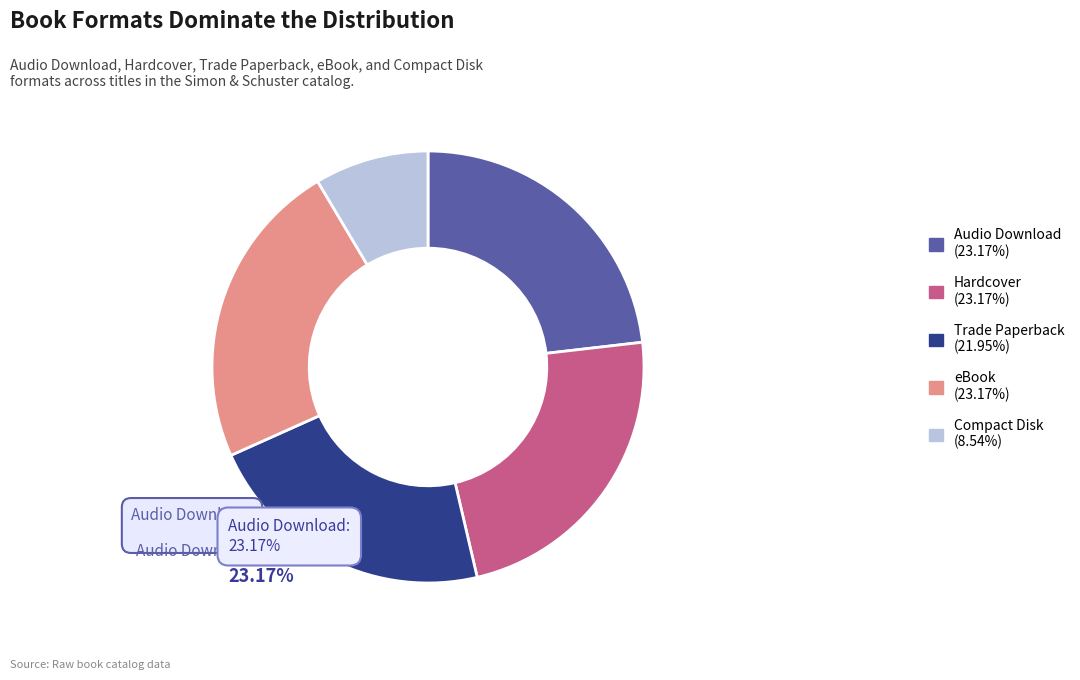

What is the ratio of the value at Hardcover (23.17%) to the value at Audio Download (23.17%)?

1.0